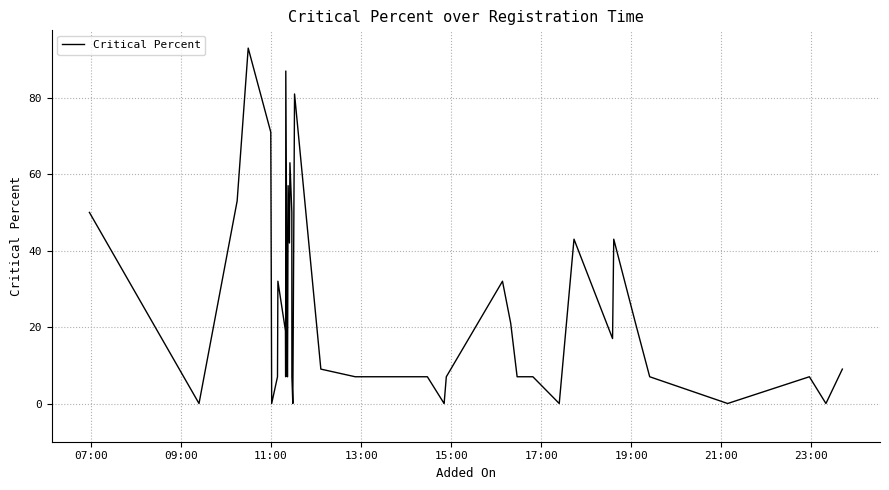

What is the greatest value displayed?

93